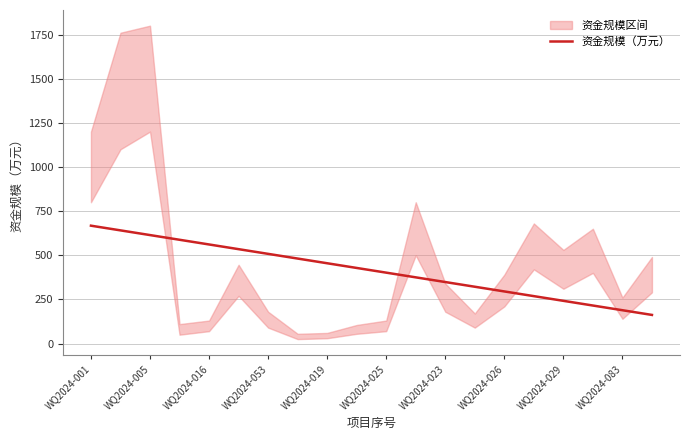

Read the value at 19.

162.0